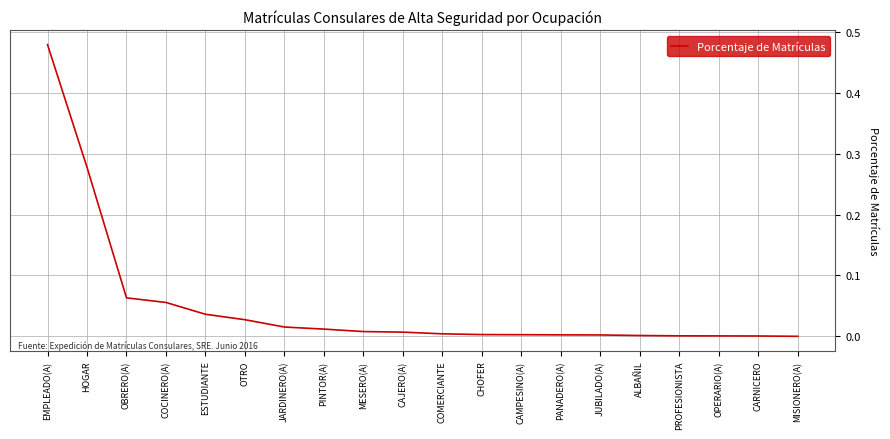

Is it true that the value at OBRERO(A) is 0.0?

False